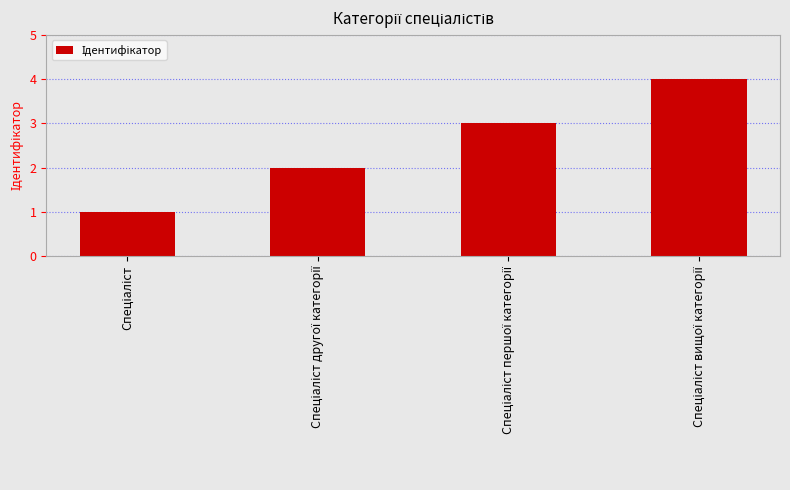

What is the difference between the maximum and minimum values?

3